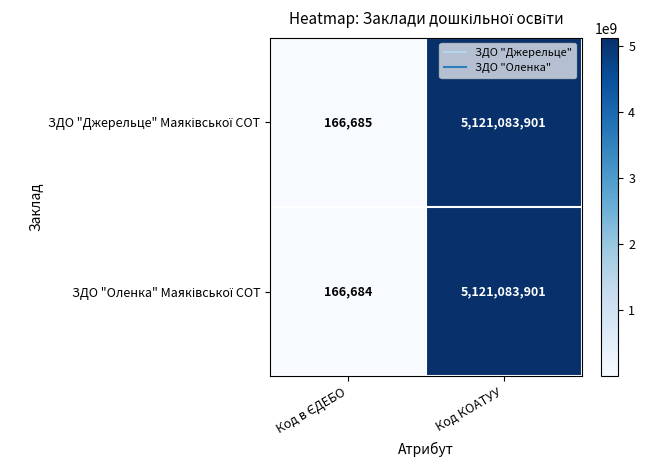

At which category is the sum across all series the highest?

Код КОАТУУ